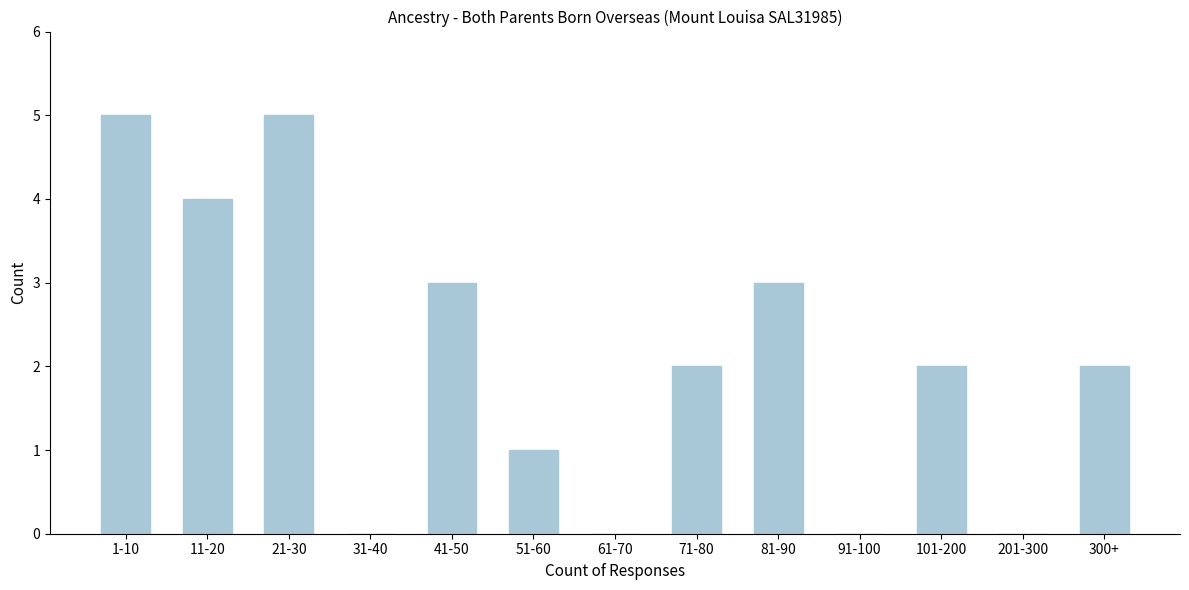

Reading left to right, extract all data points from this chart.

1-10=5	11-20=4	21-30=5	31-40=0	41-50=3	51-60=1	61-70=0	71-80=2	81-90=3	91-100=0	101-200=2	201-300=0	300+=2